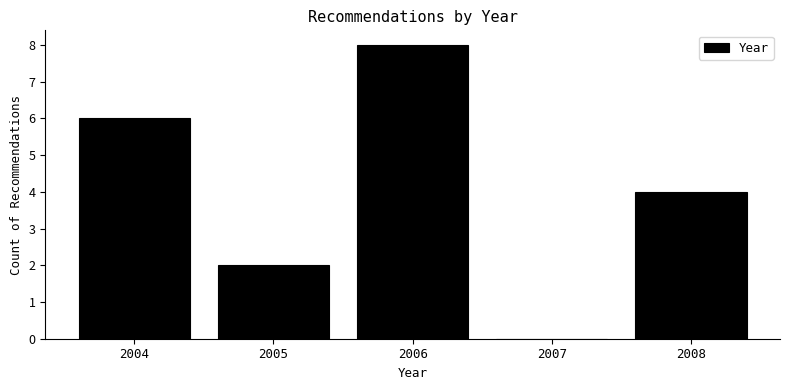

True or false: the data shows 0 at 2007.

True